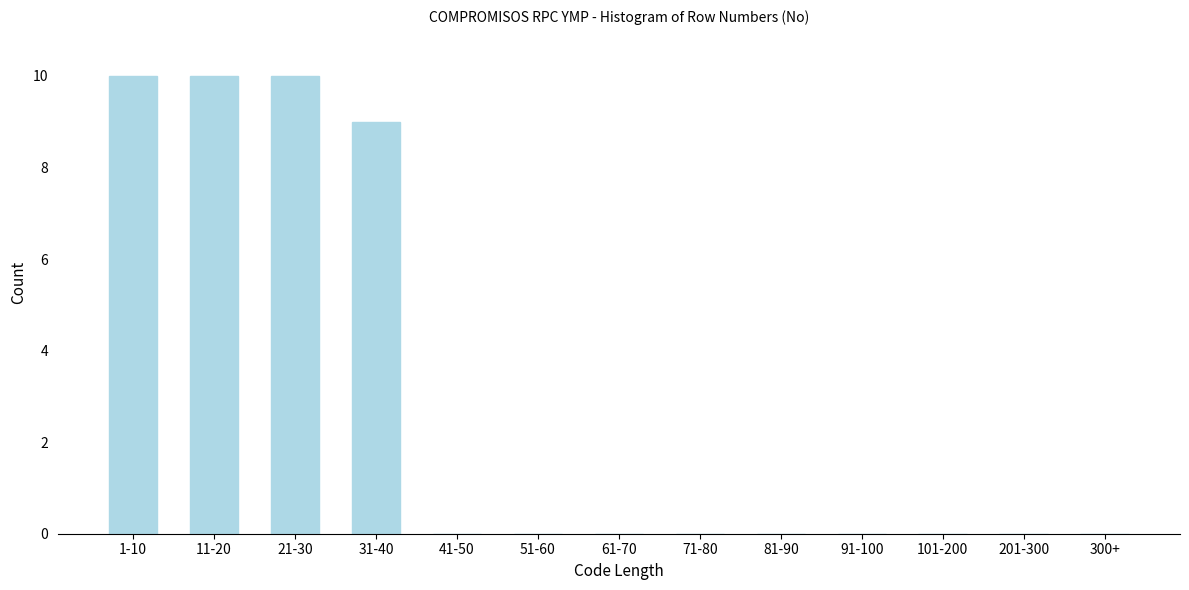

Reading left to right, extract all data points from this chart.

1-10=10	11-20=10	21-30=10	31-40=9	41-50=0	51-60=0	61-70=0	71-80=0	81-90=0	91-100=0	101-200=0	201-300=0	300+=0